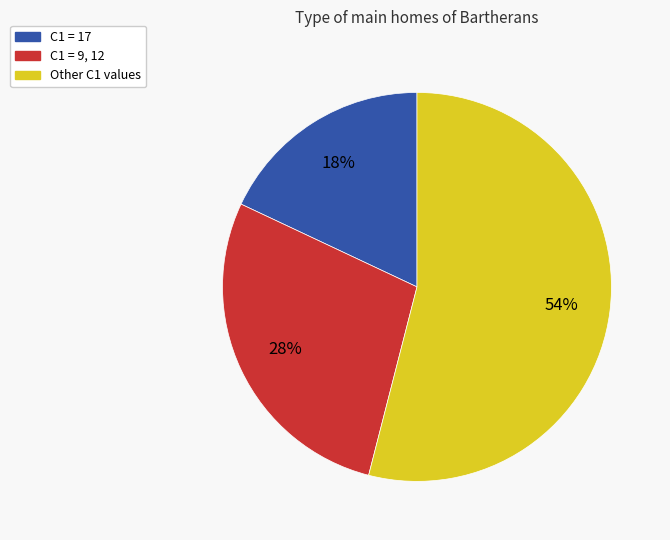

To the nearest percent, what is the difference between the largest and smallest slice percentages?

36%